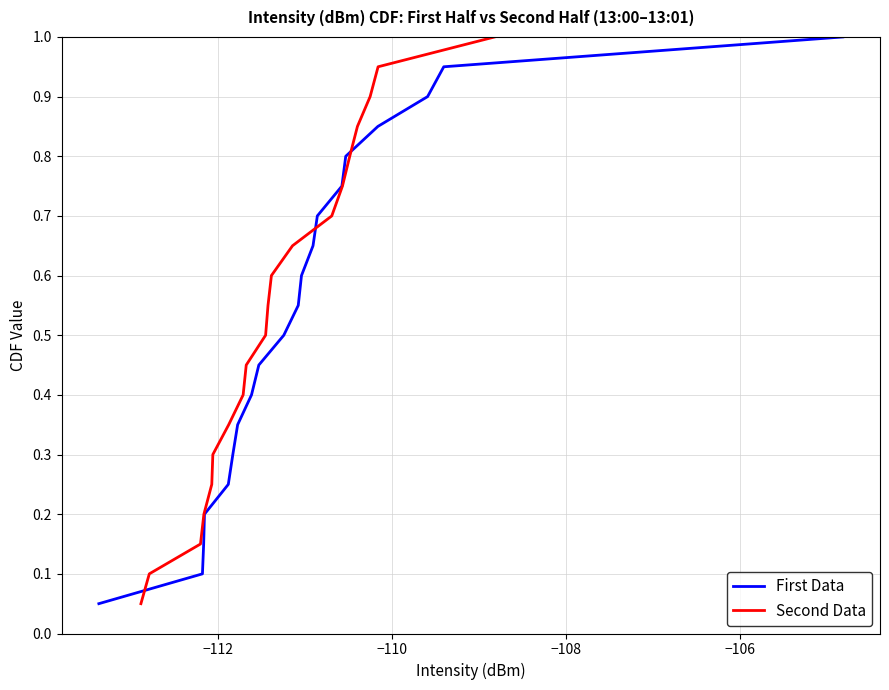

What are all the series names shown in the legend?

First Data, Second Data